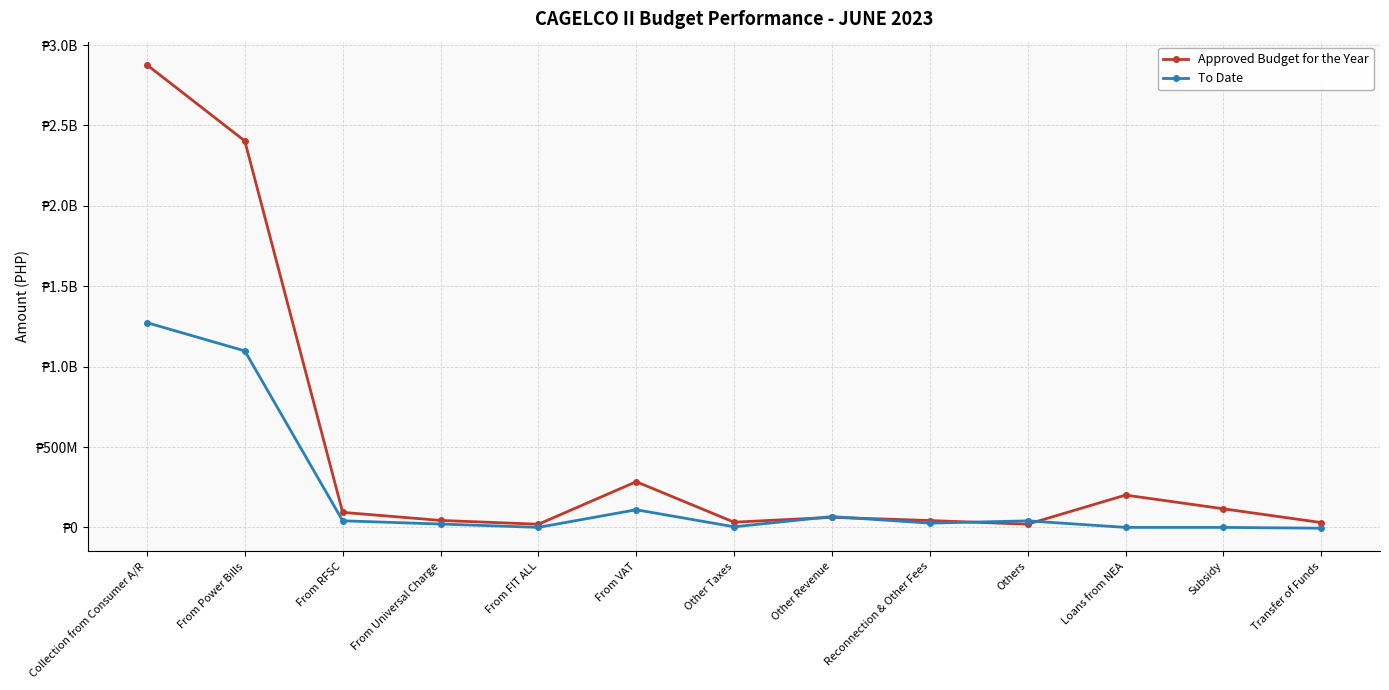

What is the approximate value of Approved Budget for the Year at From Power Bills?

2403850967.0